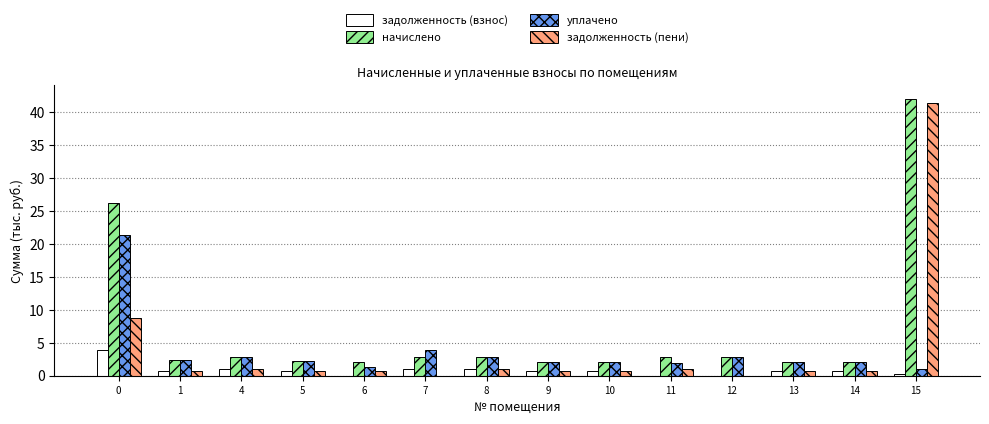

Is it true that уплачено equals 0.6 at 4?

False